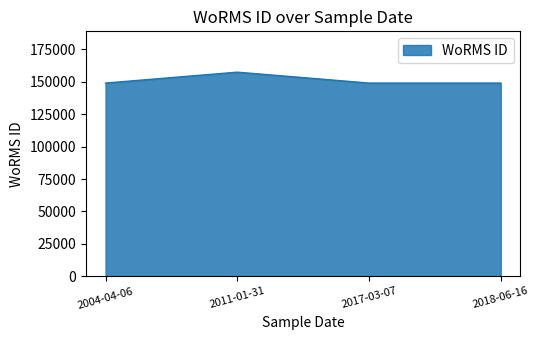

The value at 2011-01-31 is 99164. True or false?

False